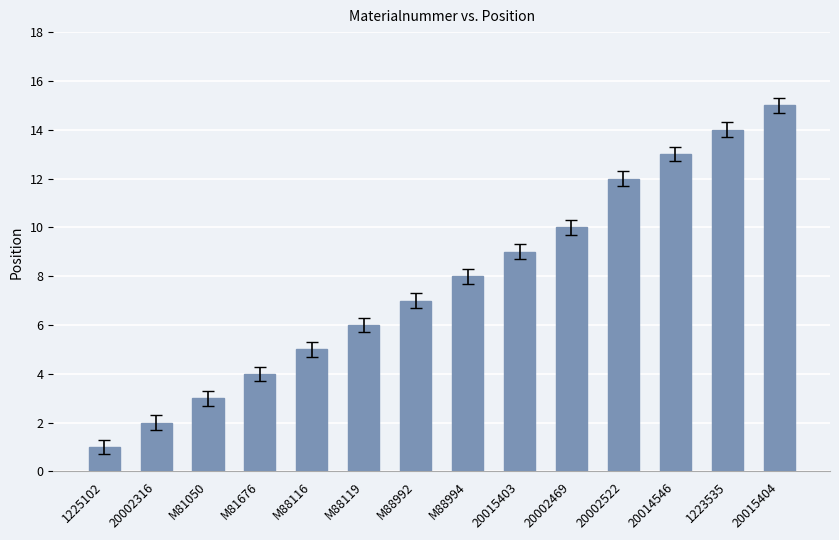

Where is the data nearest to the value 8?

M88994